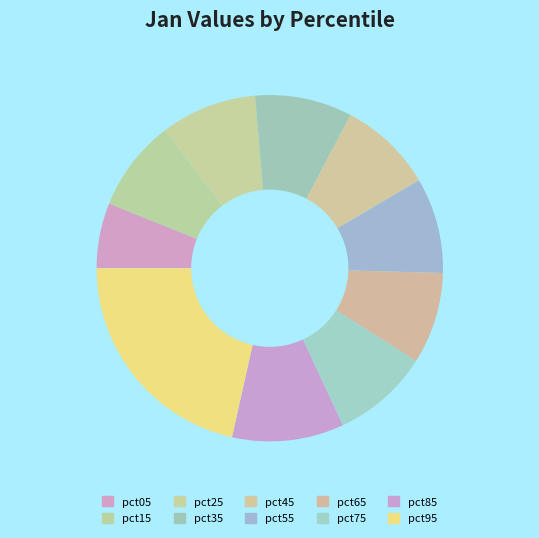

Count the number of slices in the pie.

10